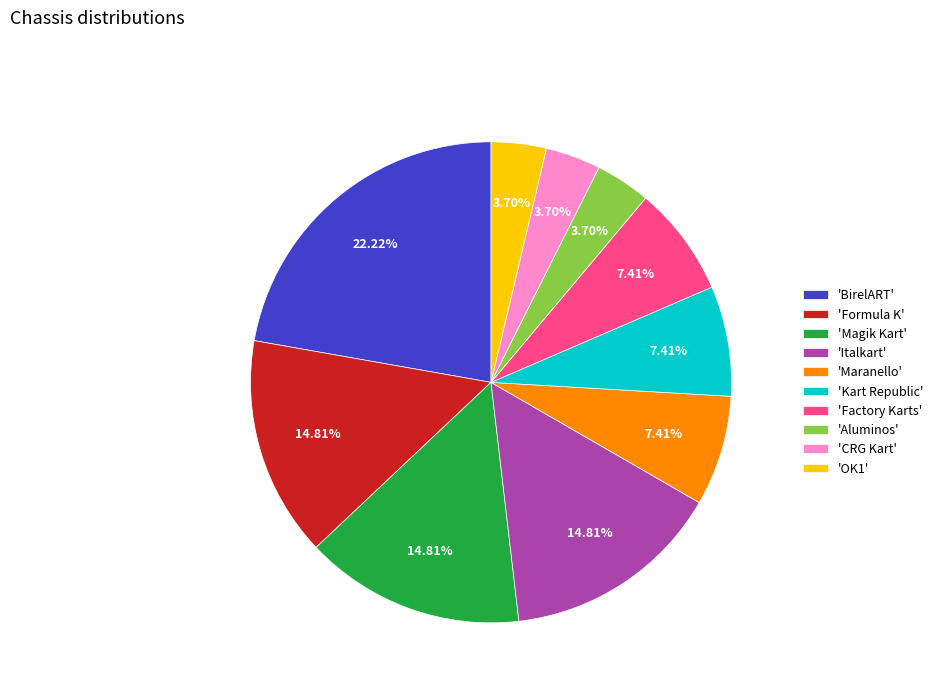

What is the largest slice in the pie chart?

'BirelART'